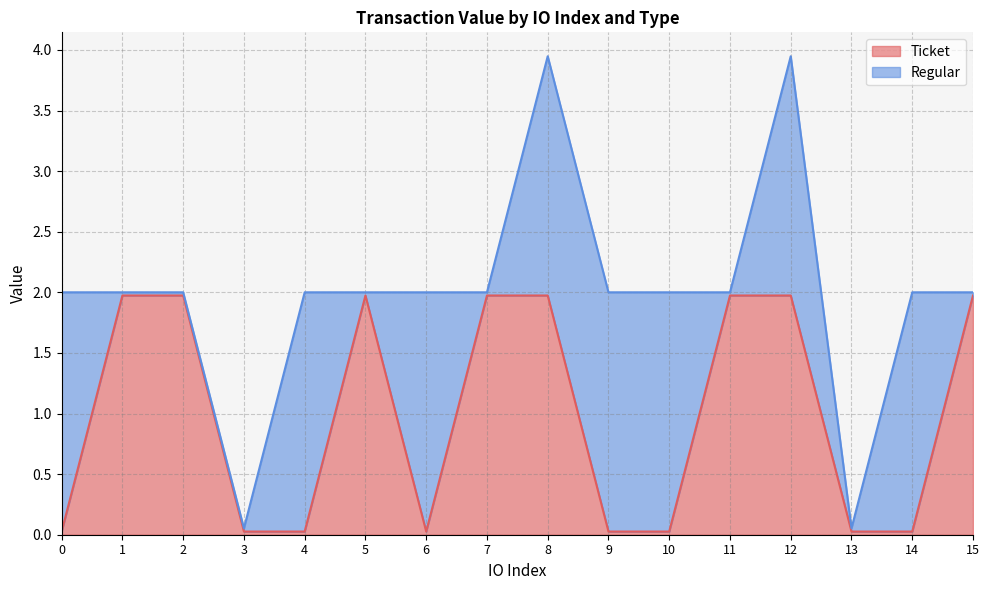

Reading left to right, extract all data points from this chart.

0=0.0	1=2.0	2=2.0	3=0.0	4=0.0	5=2.0	6=0.0	7=2.0	8=2.0	9=0.0	10=0.0	11=2.0	12=2.0	13=0.0	14=0.0	15=2.0